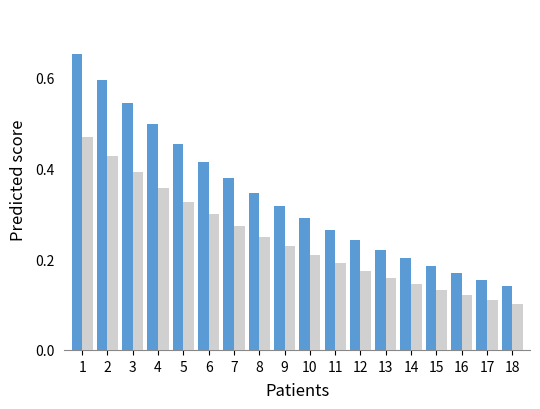

At which category does the chart reach its minimum across all series?

18